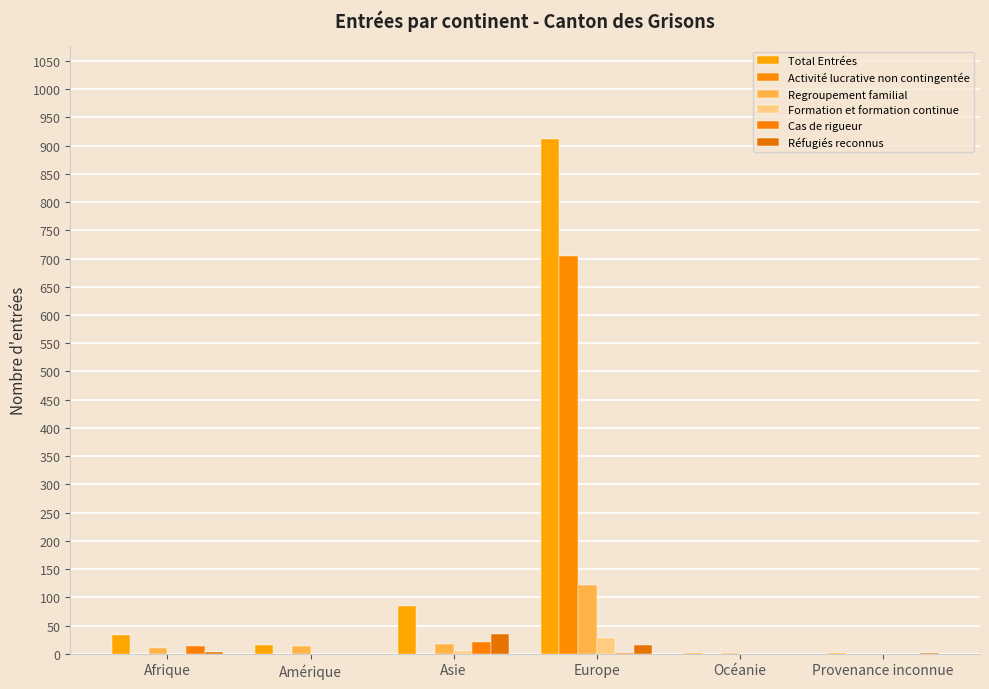

Where does the Regroupement familial series first go above 14?

Asie